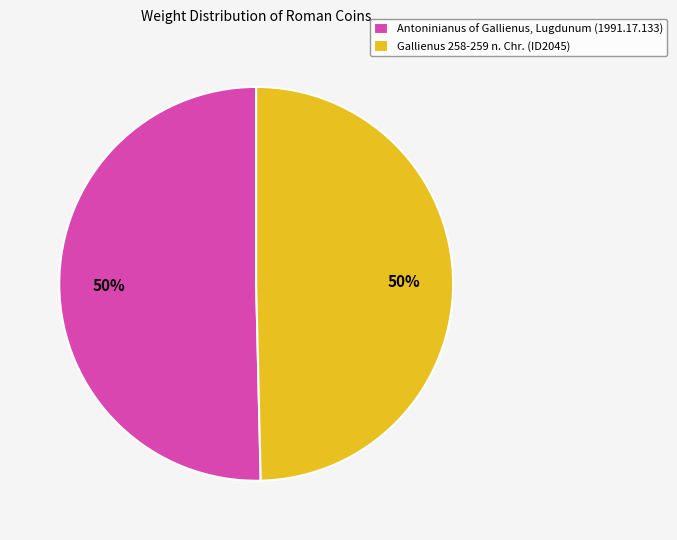

To the nearest percent, what portion does Gallienus 258-259 n. Chr. (ID2045) represent?

50%